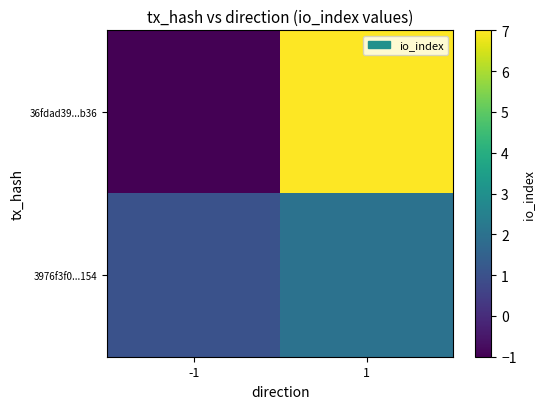

What is the difference between the highest and lowest values at 1?

5